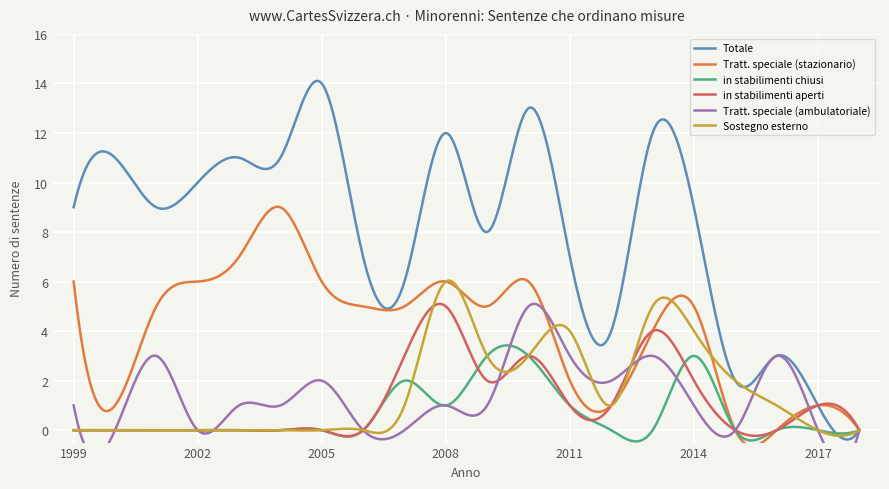

Which series has the largest total across all categories?

Totale